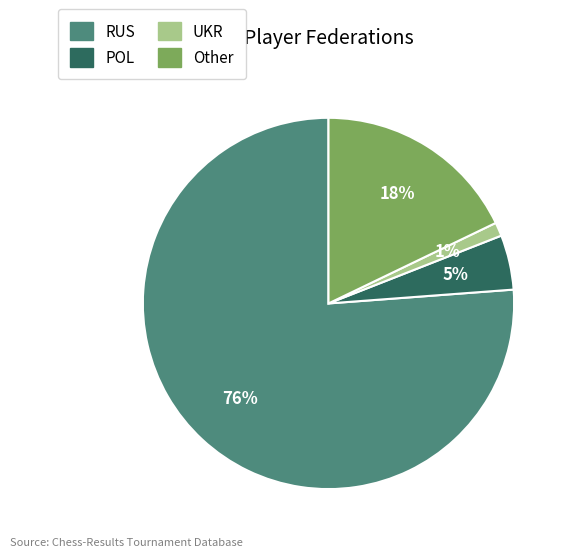

Is it true that UKR is 1% of the pie?

True